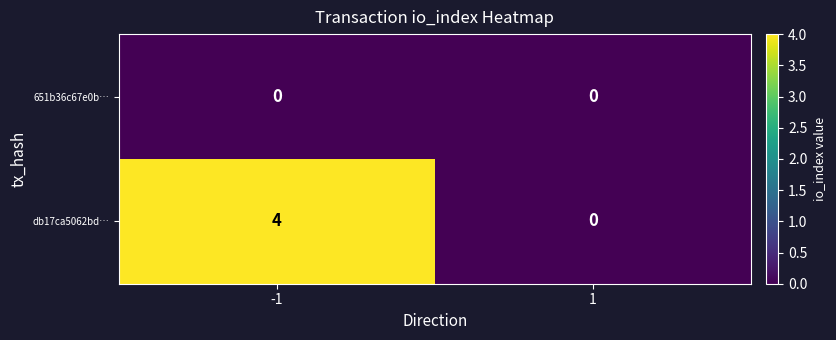

What is the total value across all series at -1?

4